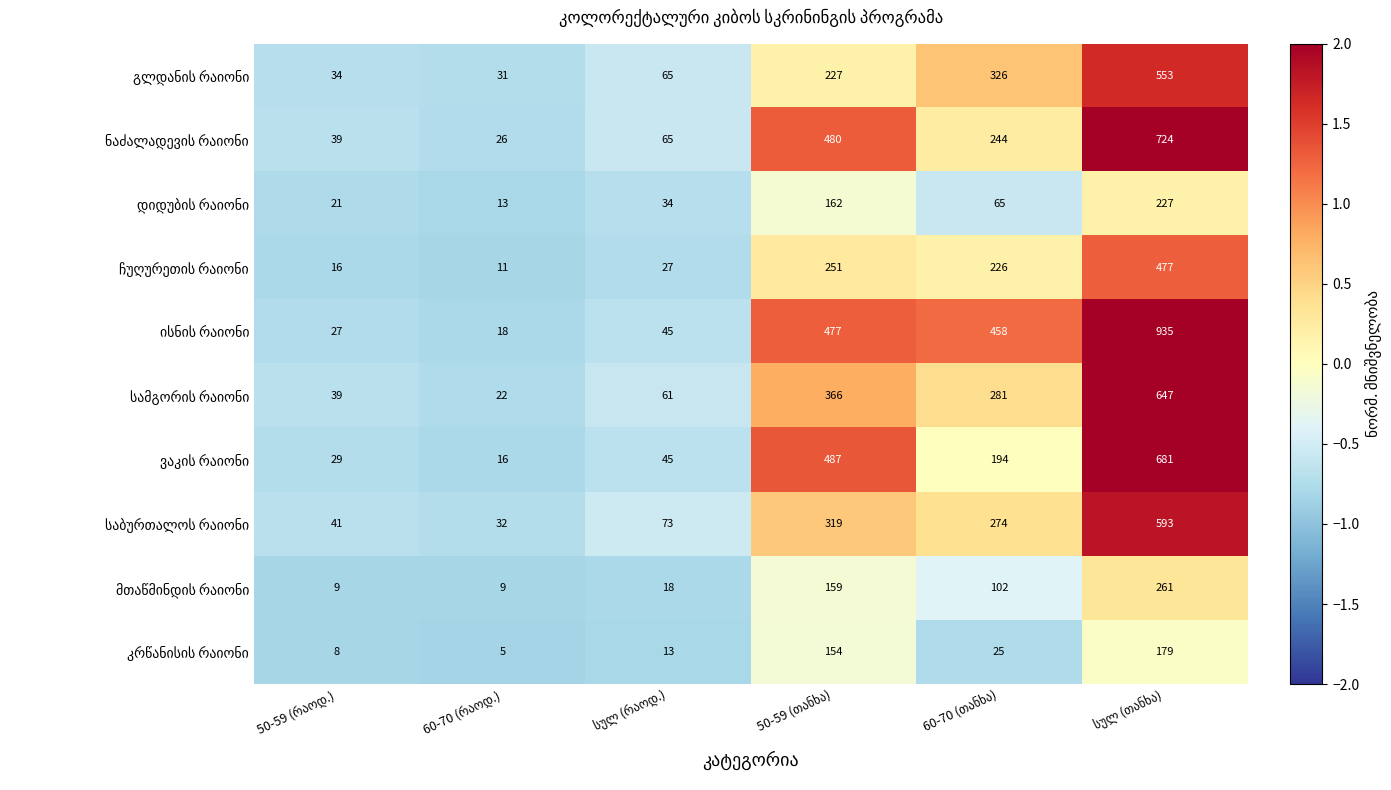

What is the greatest value displayed?

935